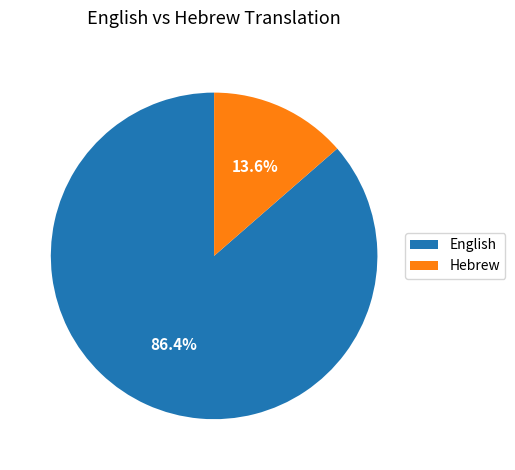

What percentage is the Hebrew slice, to the nearest percent?

14%